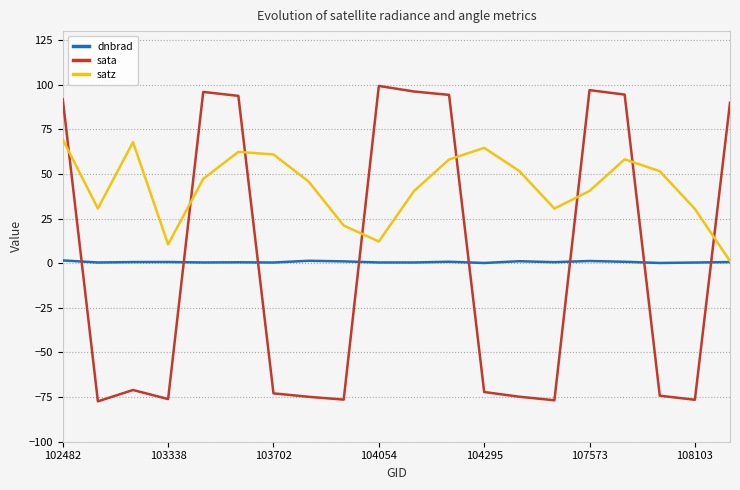

How many negative values does the sata series have?

11